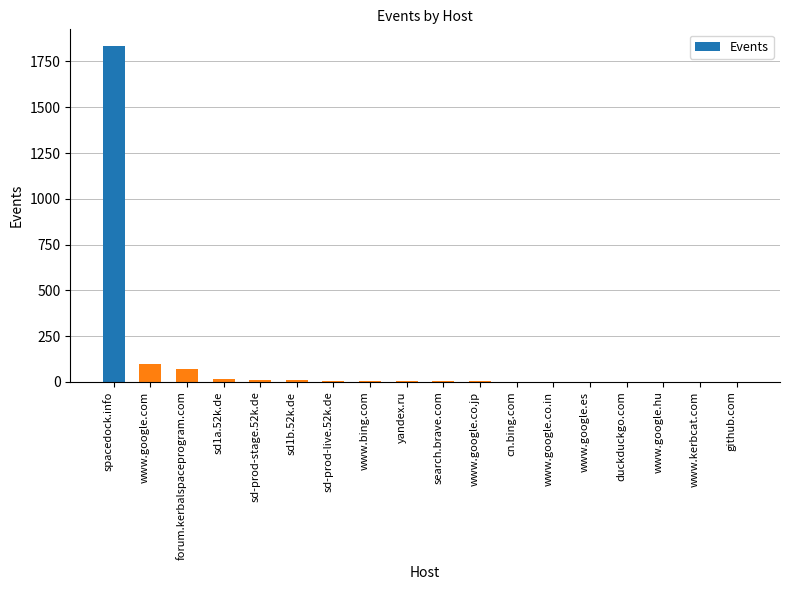

Which label corresponds to the largest value in the chart?

spacedock.info